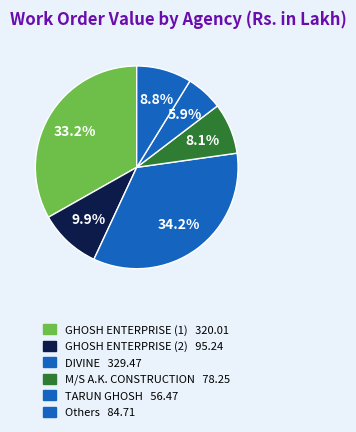

How many segments does this pie chart have?

6